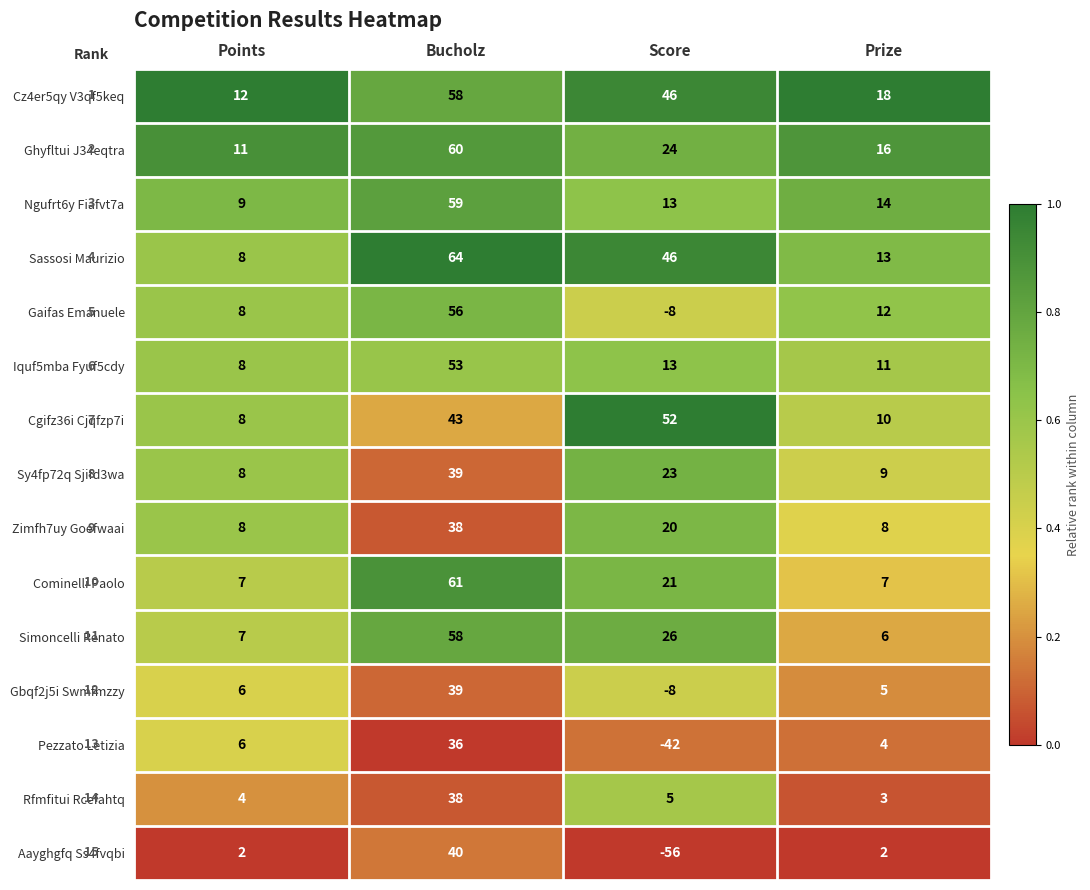

Which series has the largest range (max minus min)?

Aayghgfq Ss4fvqbi